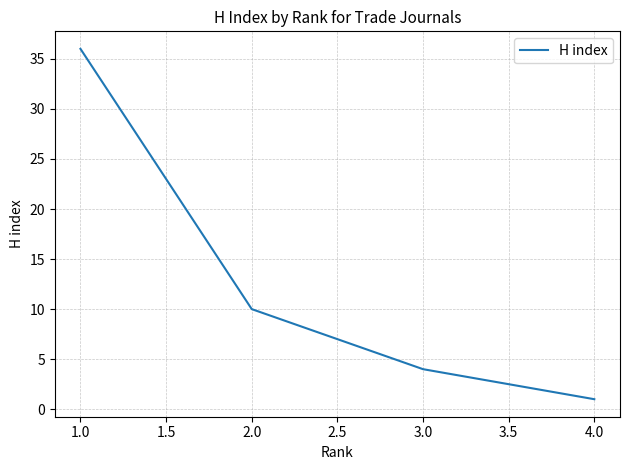

List the labels in order of value, largest first.

1.0, 2.0, 3.0, 4.0